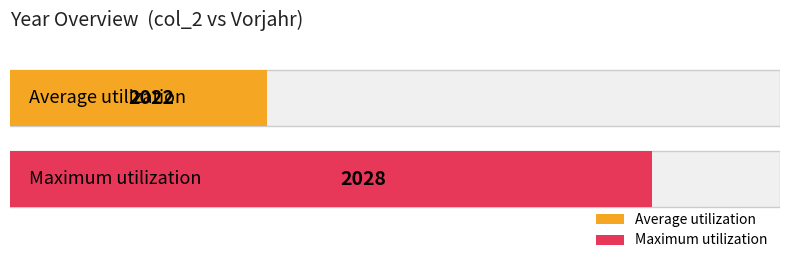

What is the sum of all col_2 values?

14175